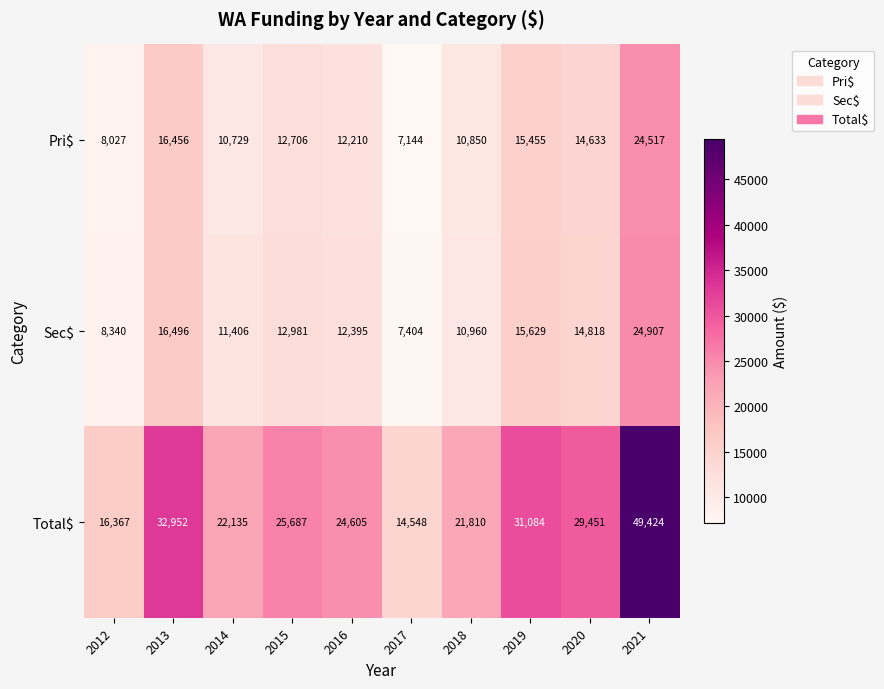

Reading left to right, list all the values displayed in this chart.

Pri$: 2012=8027	2013=16456	2014=10729	2015=12706	2016=12210	2017=7144	2018=10850	2019=15455	2020=14633	2021=24517
Sec$: 2012=8340	2013=16496	2014=11406	2015=12981	2016=12395	2017=7404	2018=10960	2019=15629	2020=14818	2021=24907
Total$: 2012=16367	2013=32952	2014=22135	2015=25687	2016=24605	2017=14548	2018=21810	2019=31084	2020=29451	2021=49424